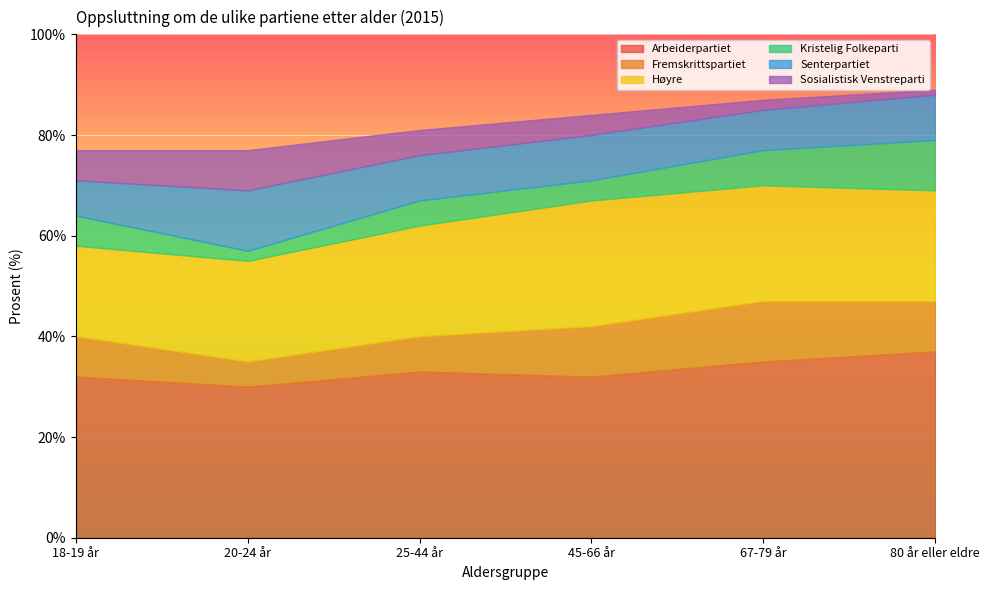

What is the difference between the Høyre values at 25-44 år and 45-66 år?

3